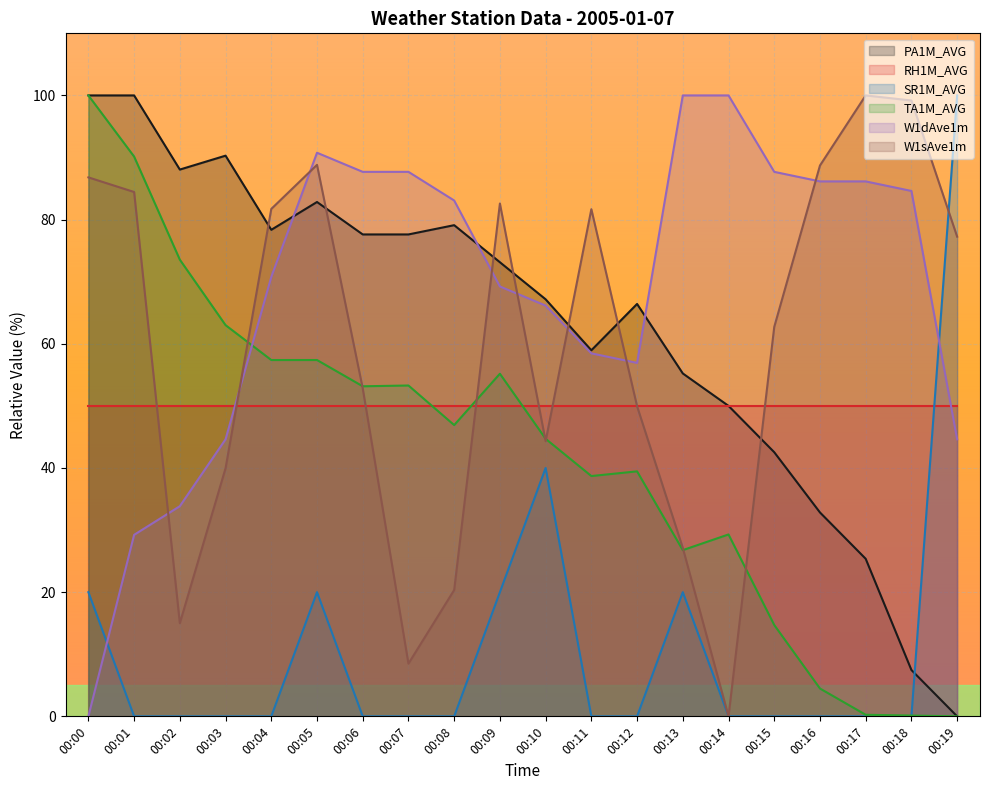

Rank the categories by SR1M_AVG value from lowest to highest.

00:01, 00:02, 00:03, 00:04, 00:06, 00:07, 00:08, 00:11, 00:12, 00:14, 00:15, 00:16, 00:17, 00:18, 00:00, 00:05, 00:09, 00:13, 00:10, 00:19